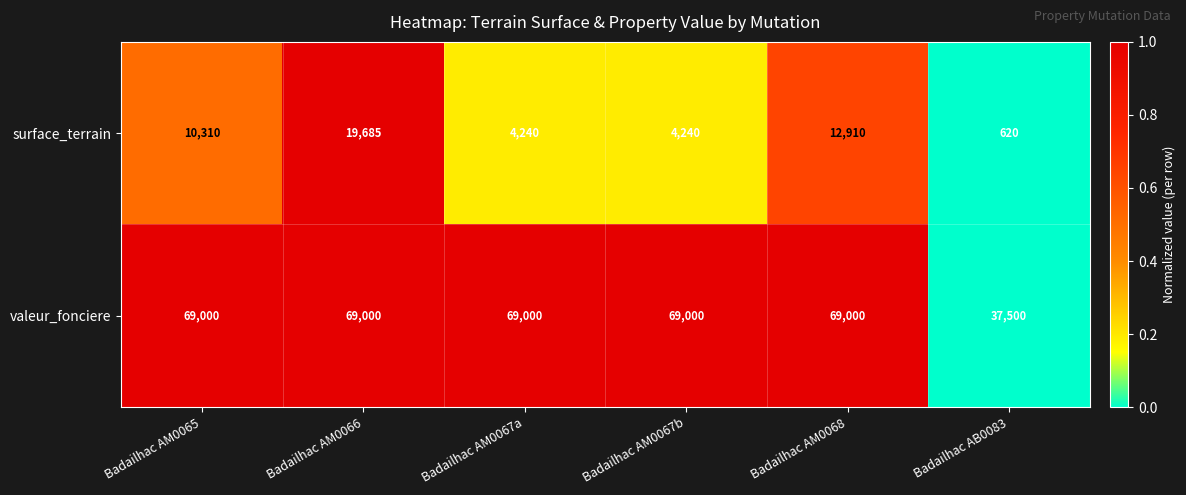

At which label is surface_terrain closest to 10152?

Badailhac AM0065